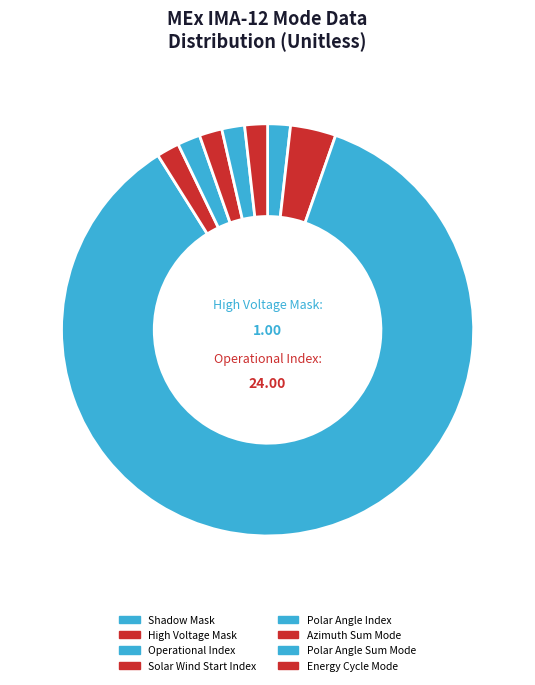

How many segments does this pie chart have?

8